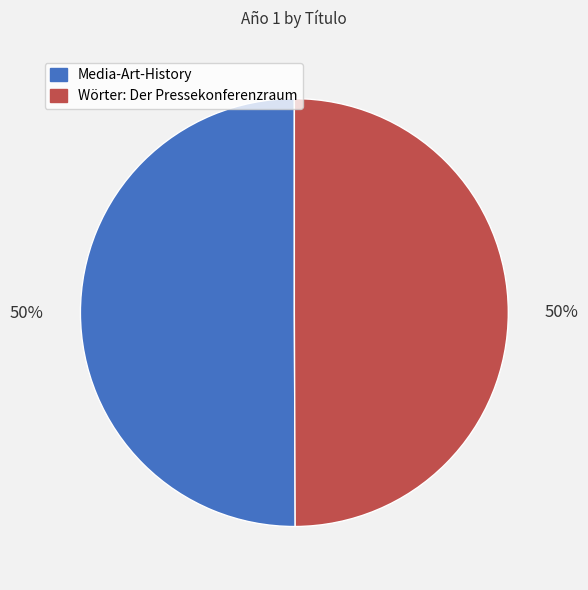

True or false: Wörter: Der Pressekonferenzraum accounts for 36% of the total.

False